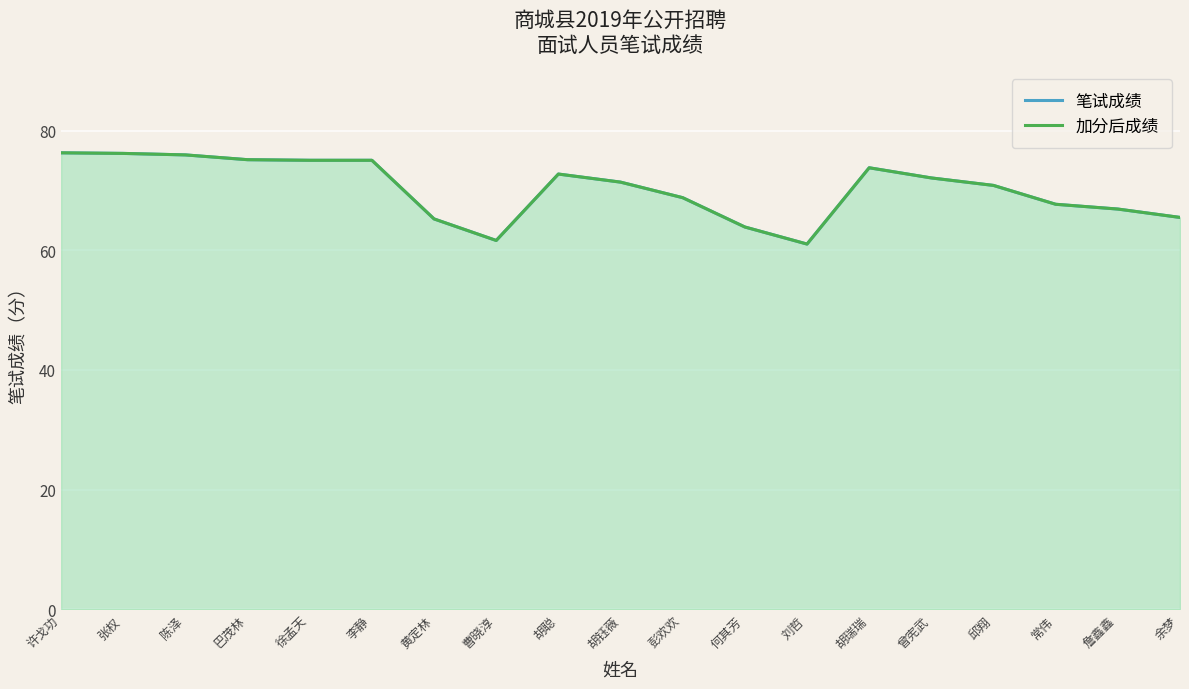

True or false: 加分后成绩 has more than 1 points higher than both neighbors.

True